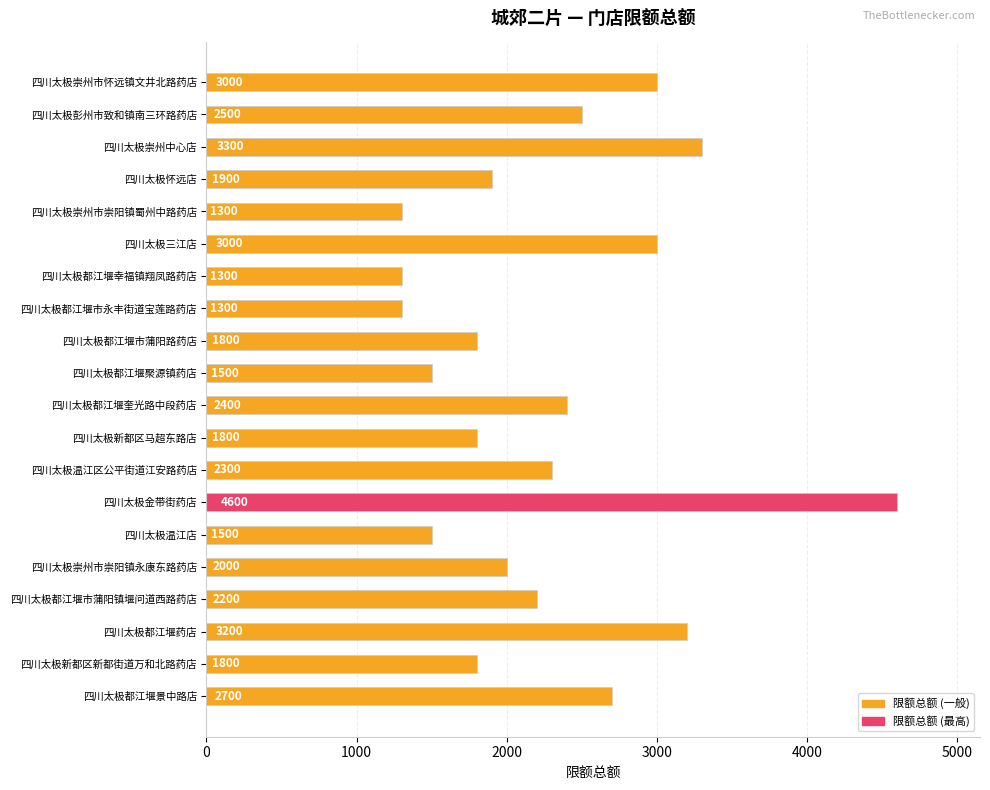

What is the average value?

2270